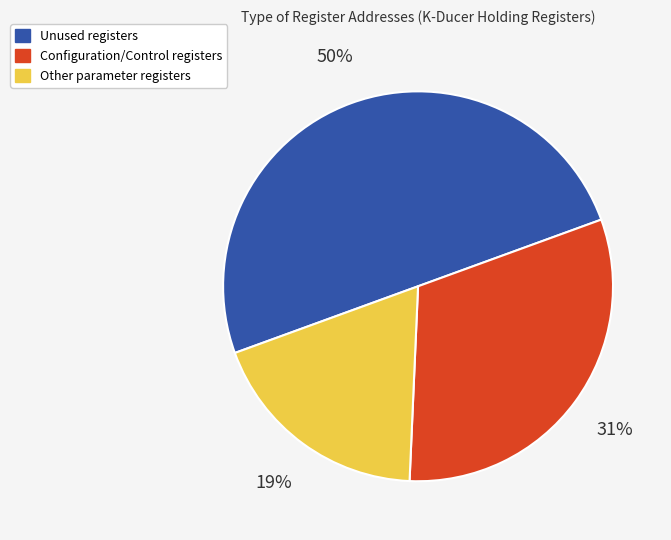

To the nearest percent, what is the difference between the largest and smallest slice percentages?

31%